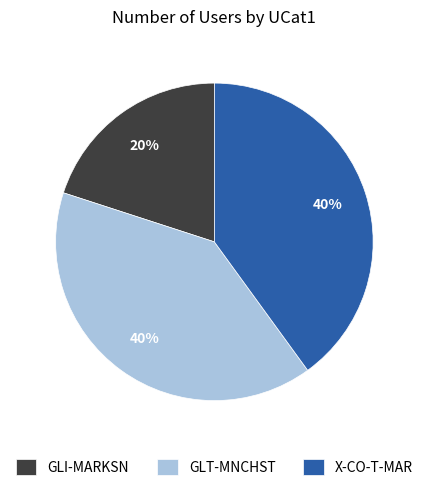

To the nearest percent, what is the difference between the largest and smallest slice percentages?

20%